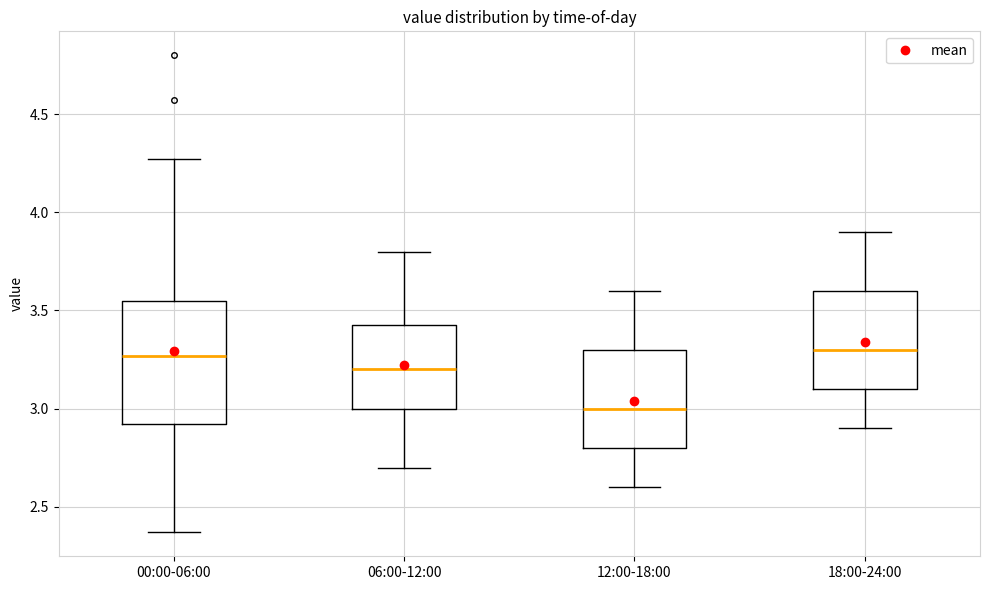

Reading left to right, read every box against the y-axis: the position of its median line, the range the box covers, and the ends of its whiskers. The values are not printed on the chart, so give them approximately, as read against the axis.

00:00-06:00: median 3.25, box 2.90 to 3.55, whiskers 2.35 to 4.25
06:00-12:00: median 3.20, box 3.00 to 3.45, whiskers 2.70 to 3.80
12:00-18:00: median 3.00, box 2.80 to 3.30, whiskers 2.60 to 3.60
18:00-24:00: median 3.30, box 3.10 to 3.60, whiskers 2.90 to 3.90